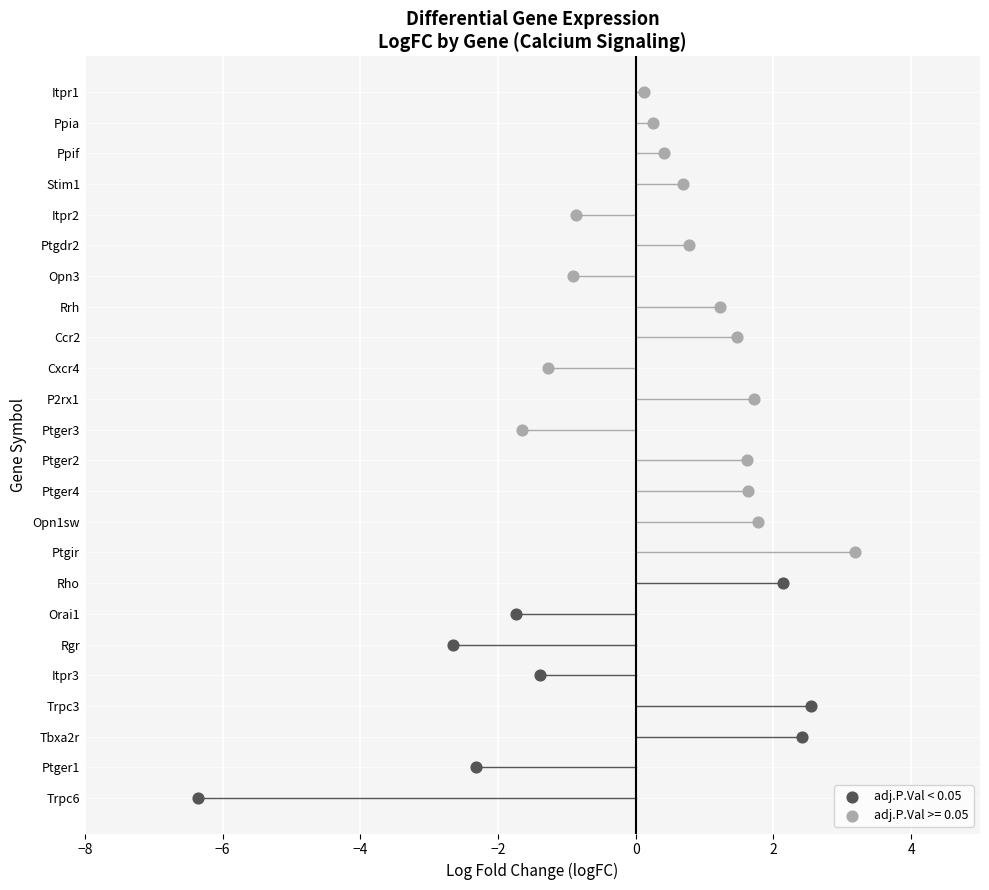

What are all the series names shown in the legend?

adj.P.Val < 0.05, adj.P.Val >= 0.05